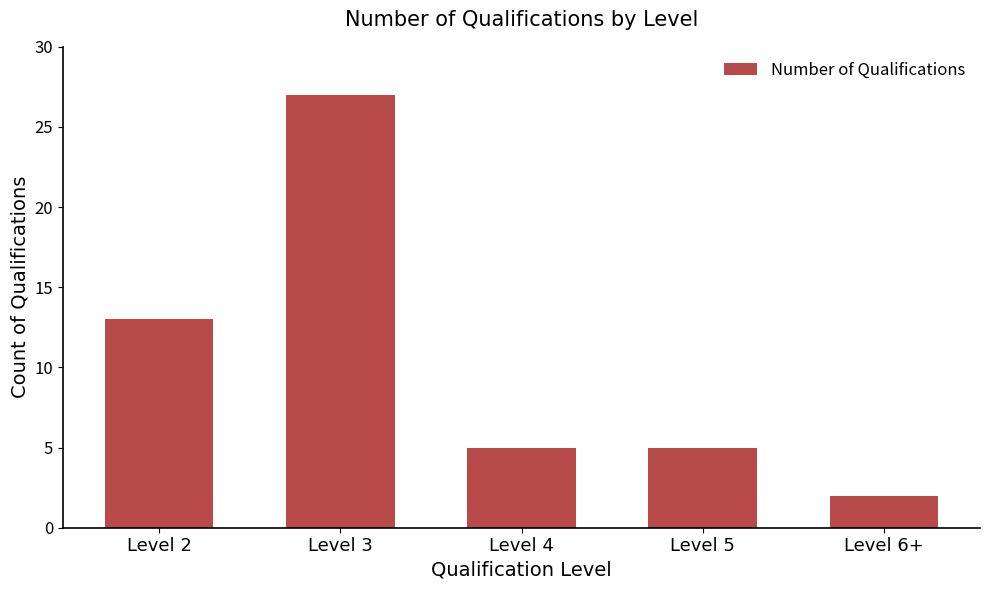

What is the approximate value at Level 4?

5